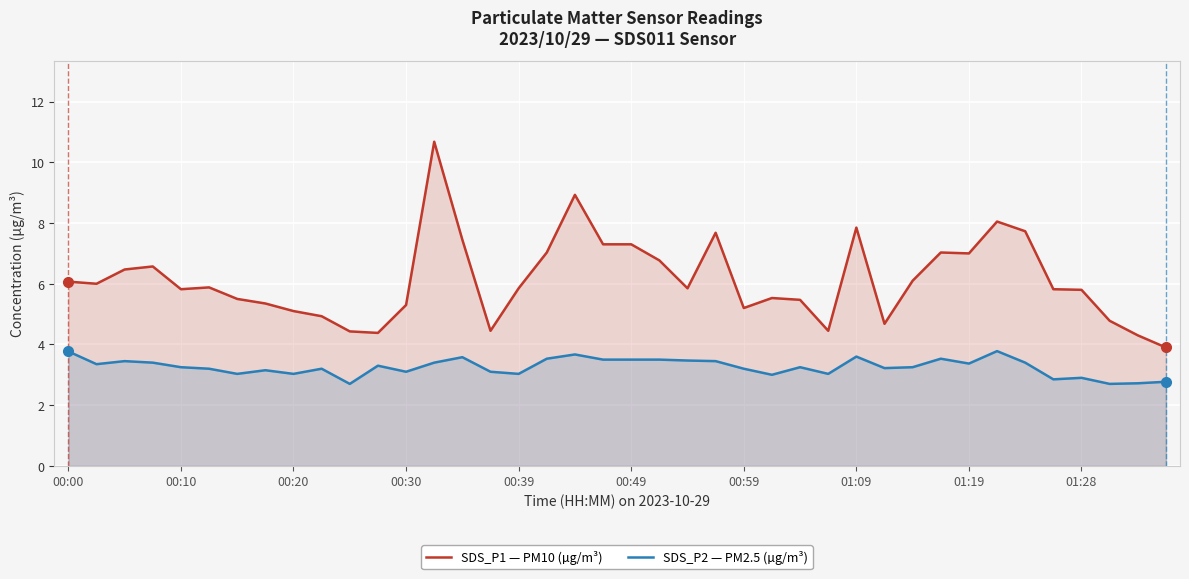

True or false: SDS_P1 — PM10 (µg/m³) and SDS_P2 — PM2.5 (µg/m³) cross at least once.

False